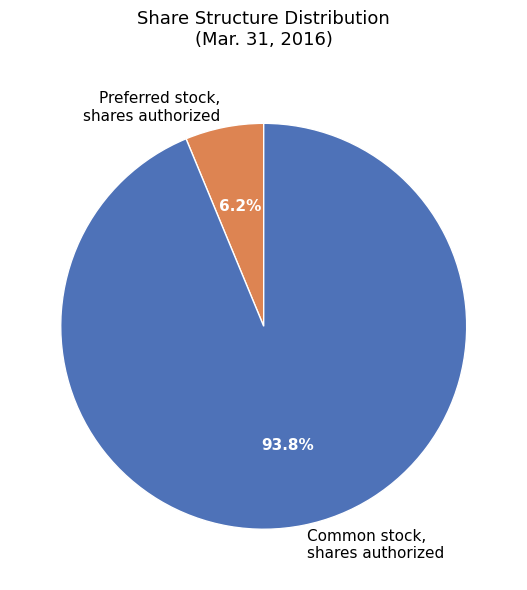

What is the largest slice in the pie chart?

Common stock, shares authorized